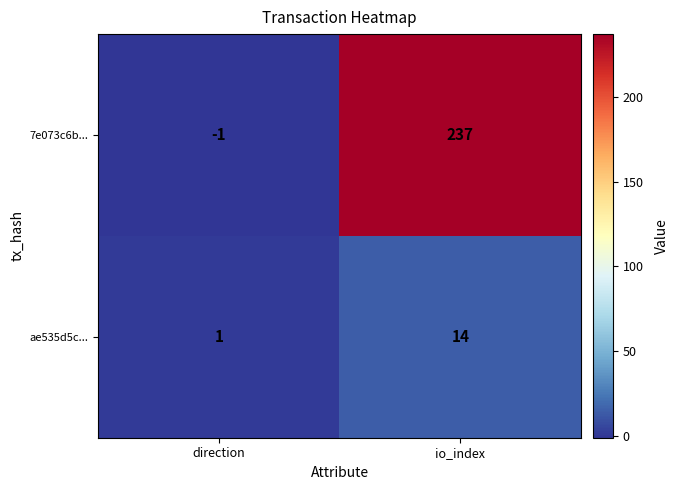

What is the difference between the ae535d5c... values at direction and io_index?

13